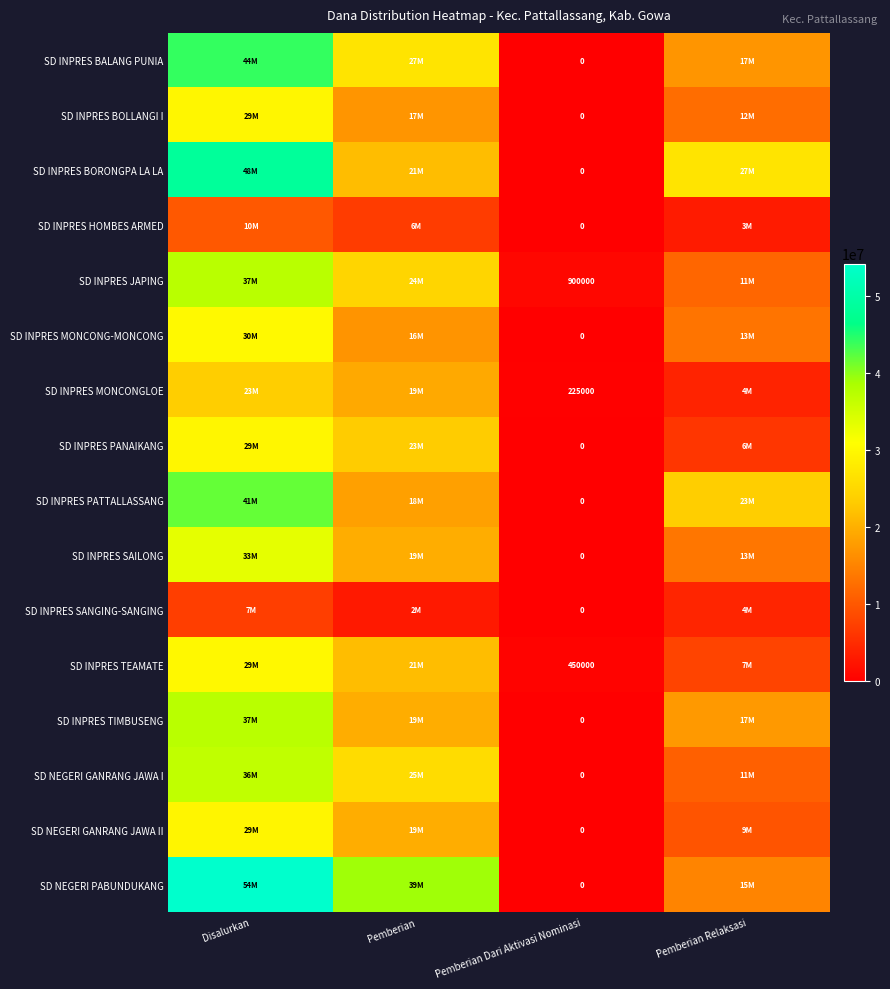

Is it true that SD INPRES JAPING equals 900000 at Pemberian Dari Aktivasi Nominasi?

True